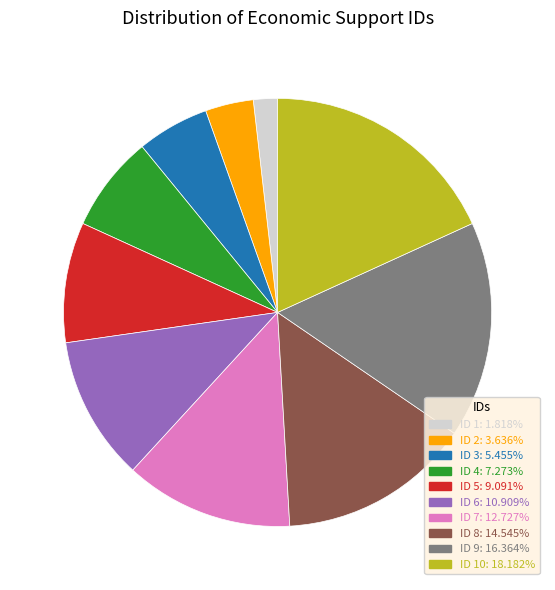

Count the number of slices in the pie.

10